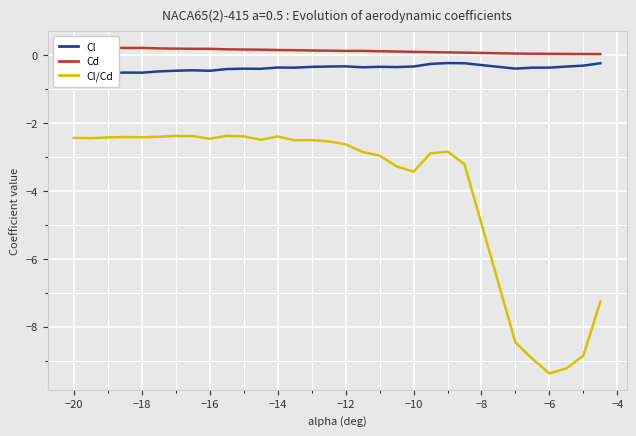

At how many categories does at least one series exceed -4?

30